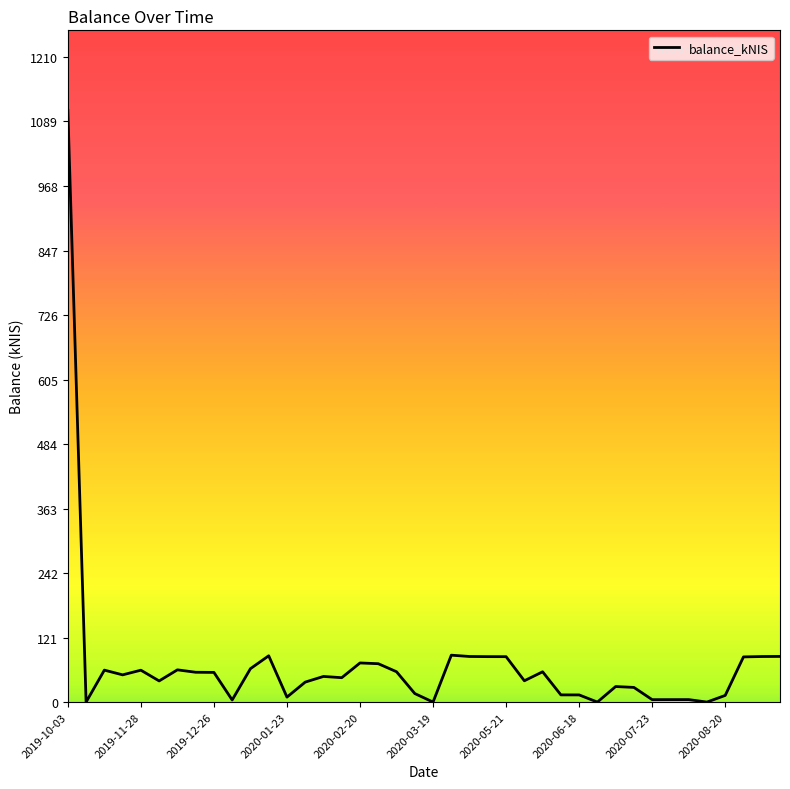

What is the maximum value shown in the chart?

1110.1